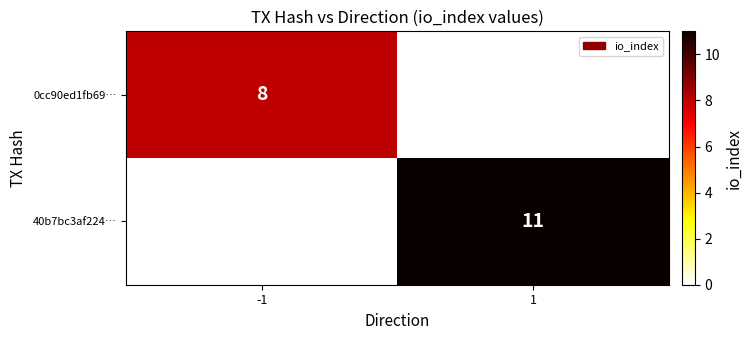

Is the value of 40b7bc3af224… at 1 greater than the value of 0cc90ed1fb69… at -1?

Yes